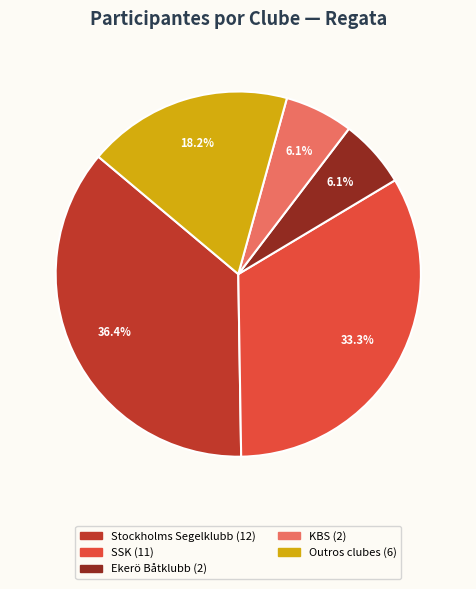

Does any single category account for the majority?

No